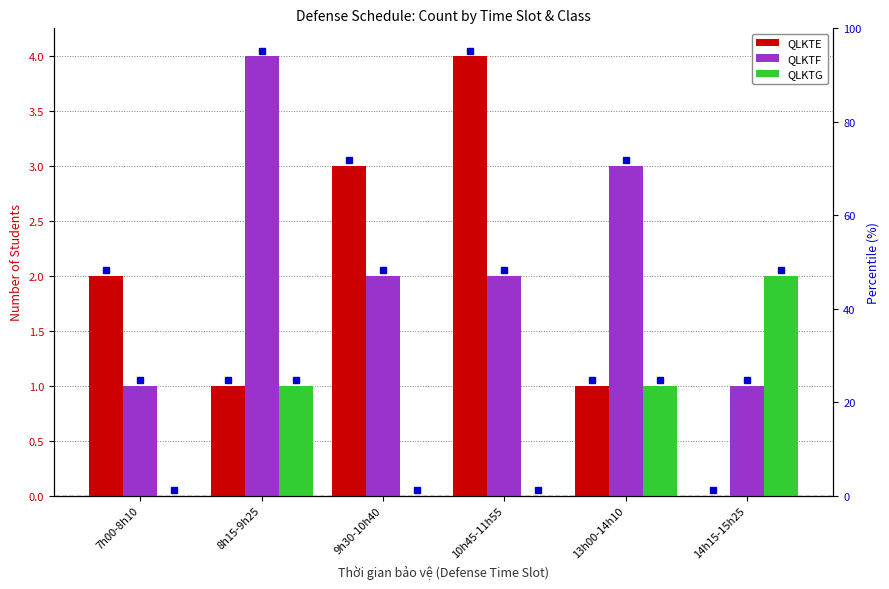

What is the highest value of the QLKTG series?

2